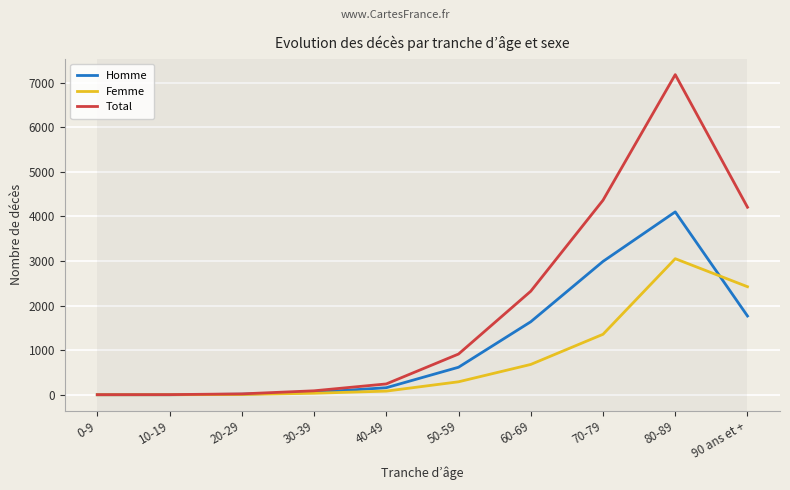

Which series has the widest spread of values?

Total